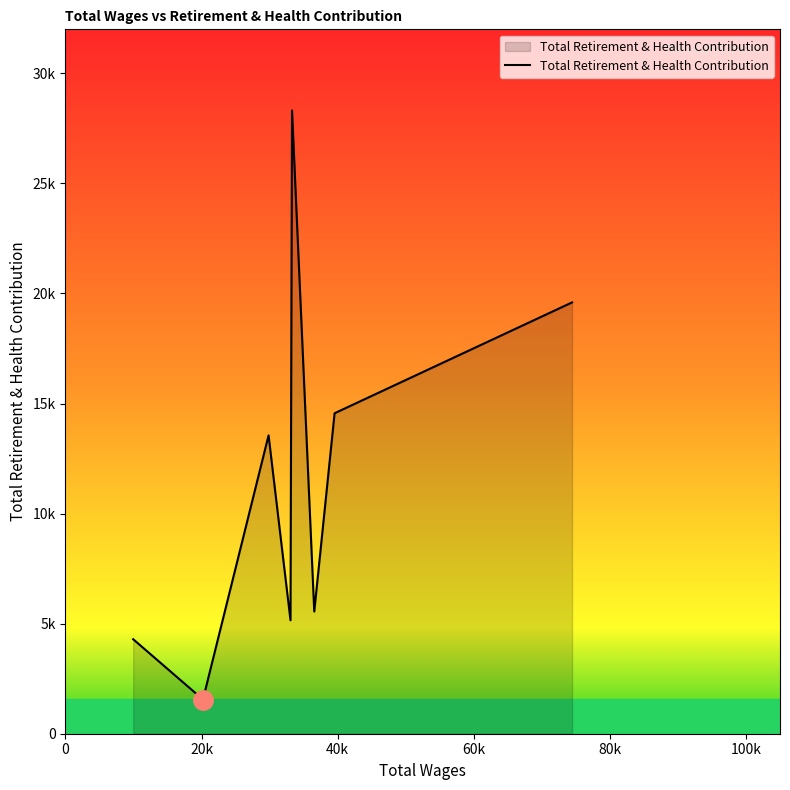

Does the chart display data point markers on the line(s)?

No